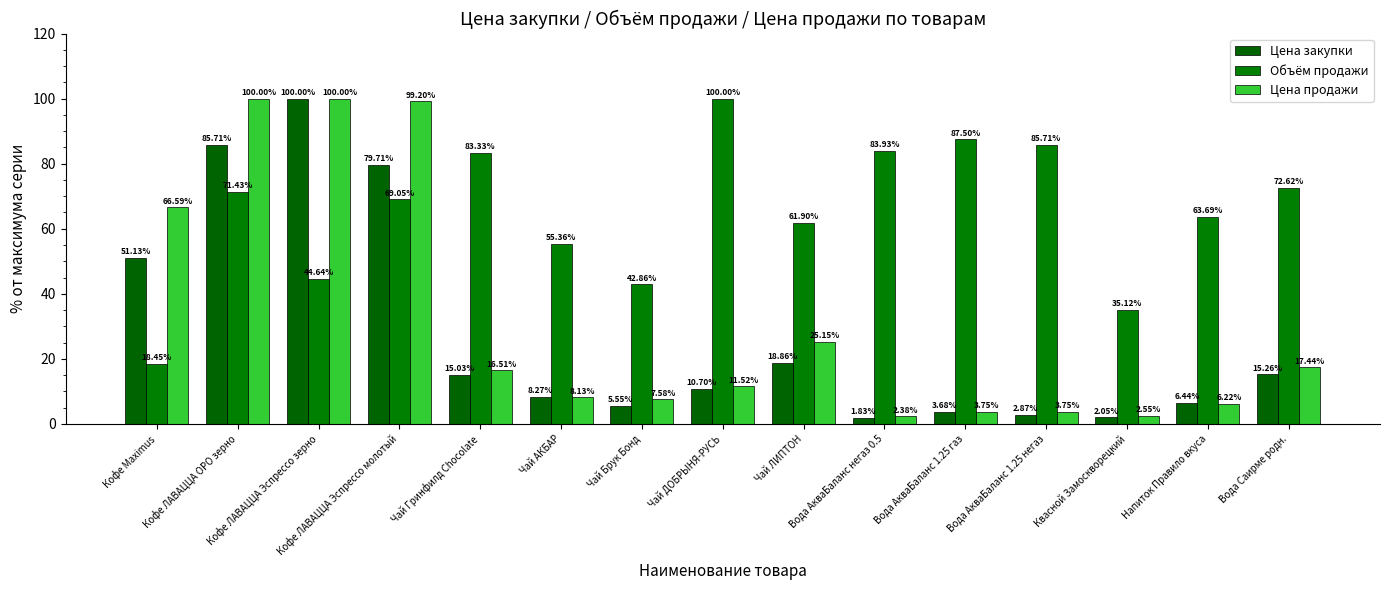

Read the Объём продажи value at Чай ЛИПТОН.

61.9